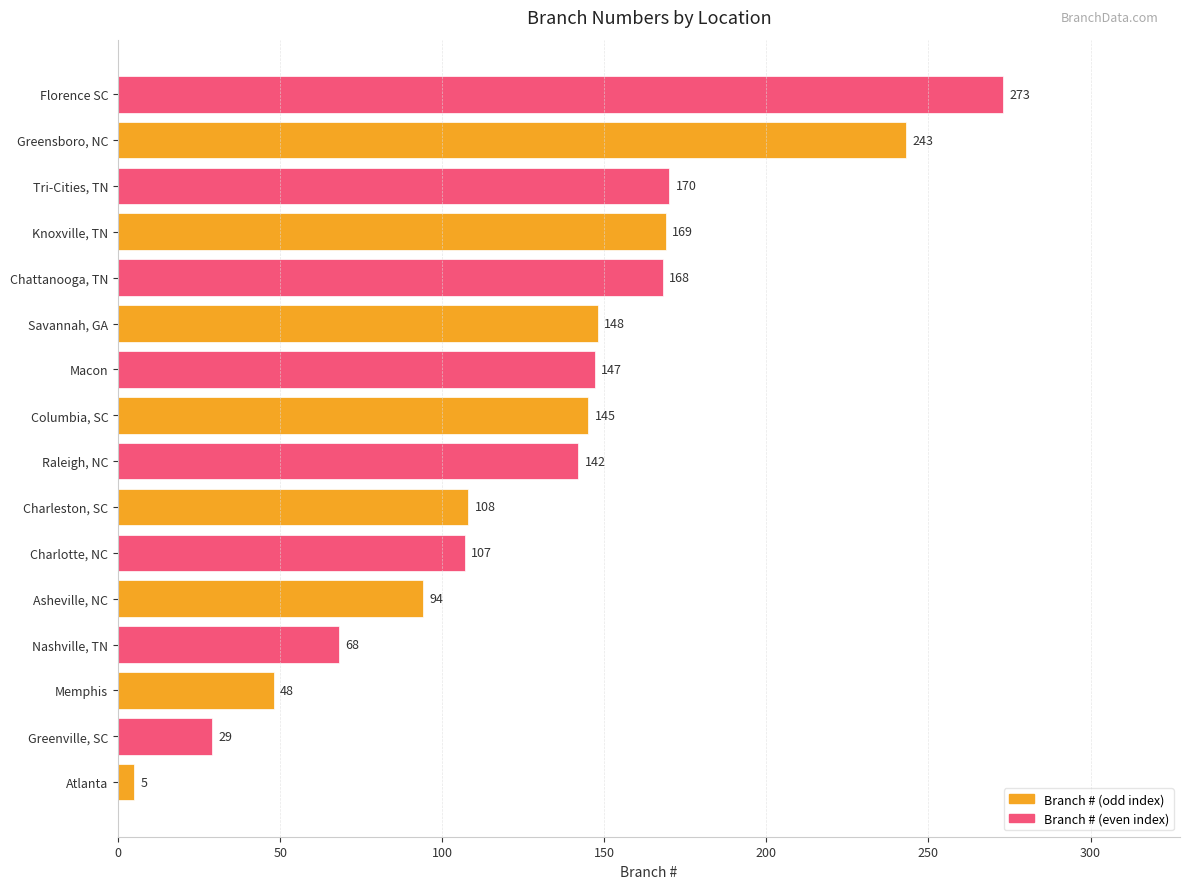

What is the sum of all values?

2064